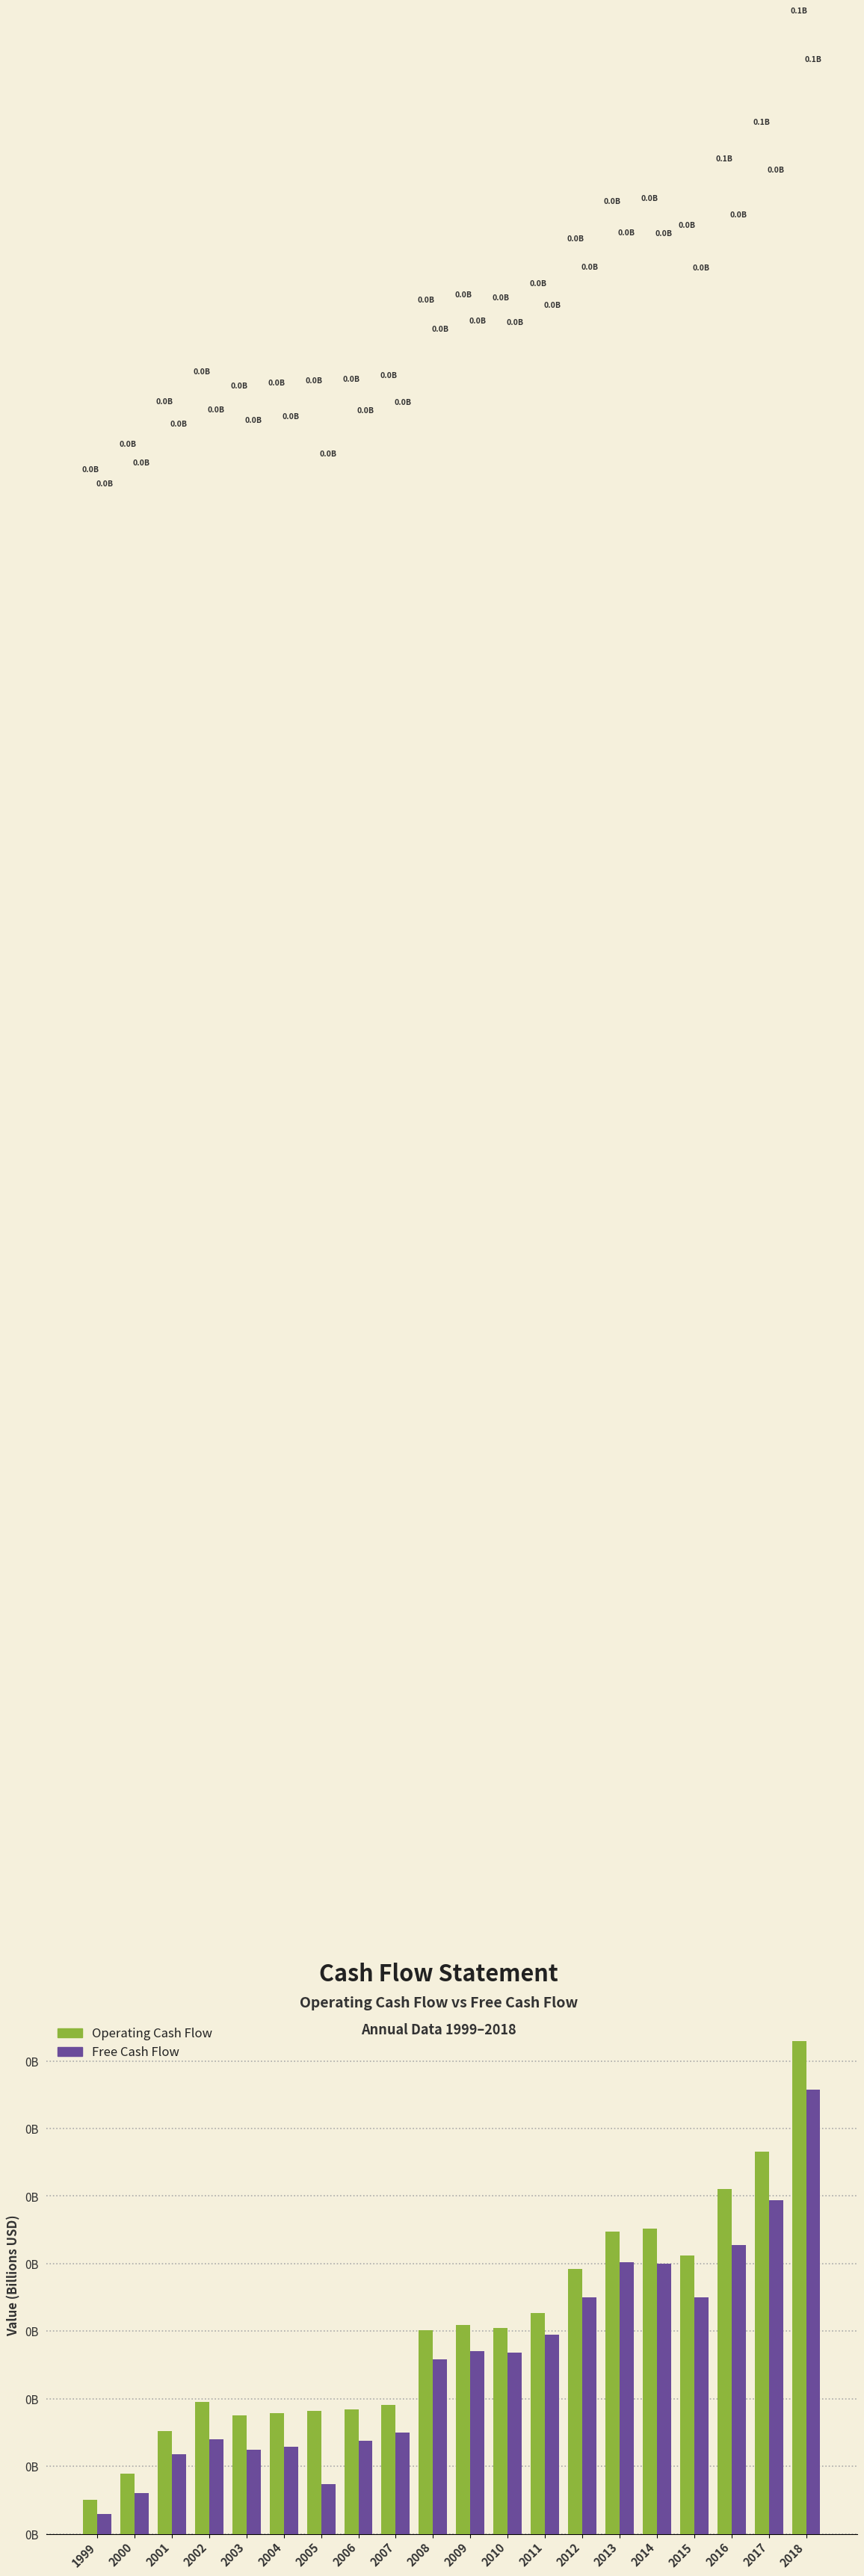

Which series has the largest range (max minus min)?

Operating Cash Flow